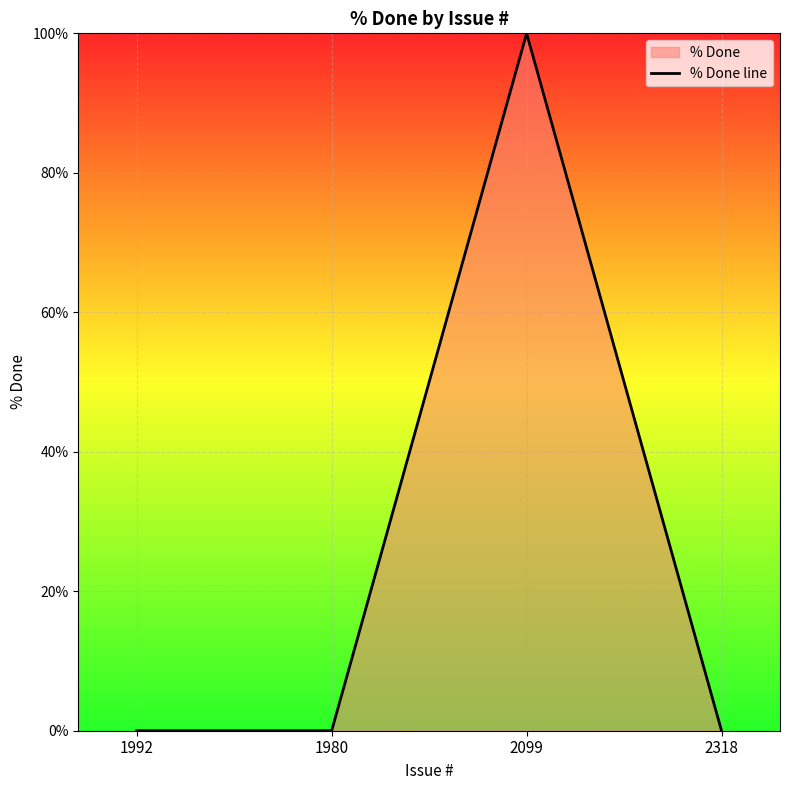

True or false: the data shows -56 at 2318.

False